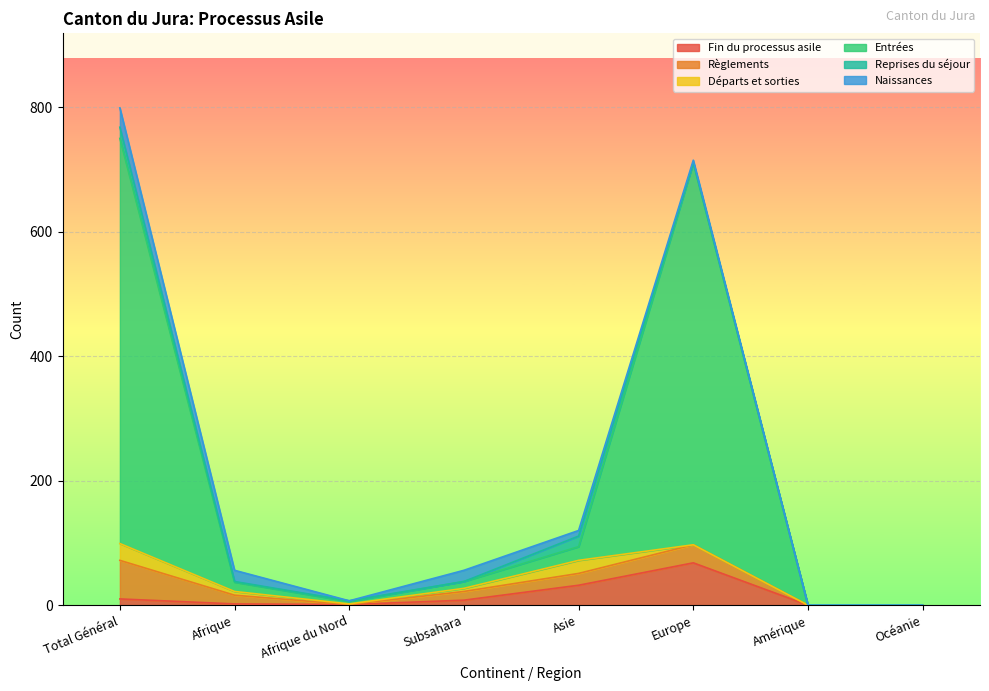

What position from the left is Europe?

6